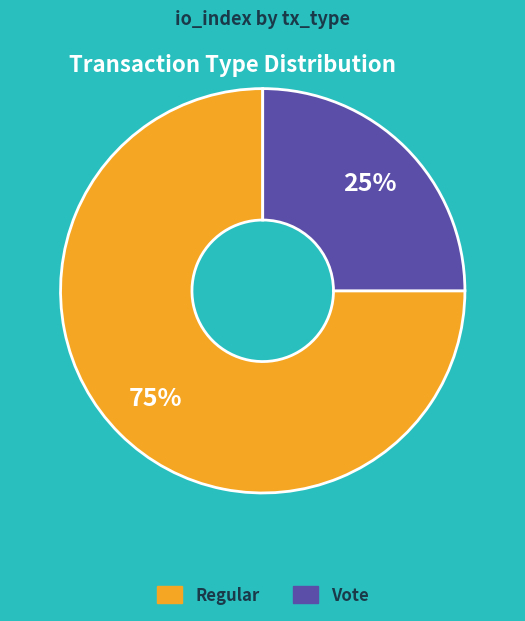

The Vote slice represents 11% of the pie. True or false?

False